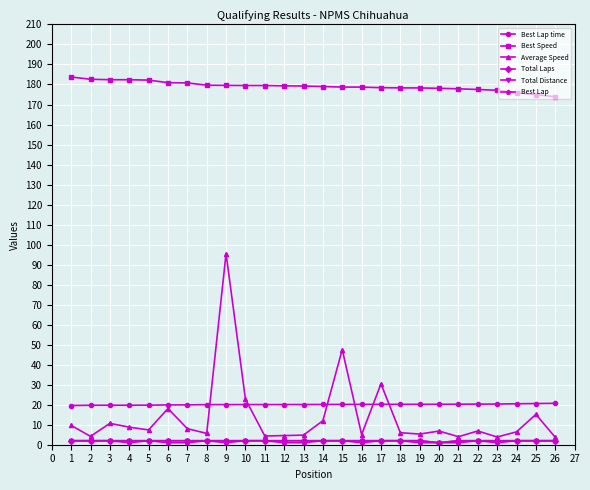

Does the chart have visible grid lines?

Yes